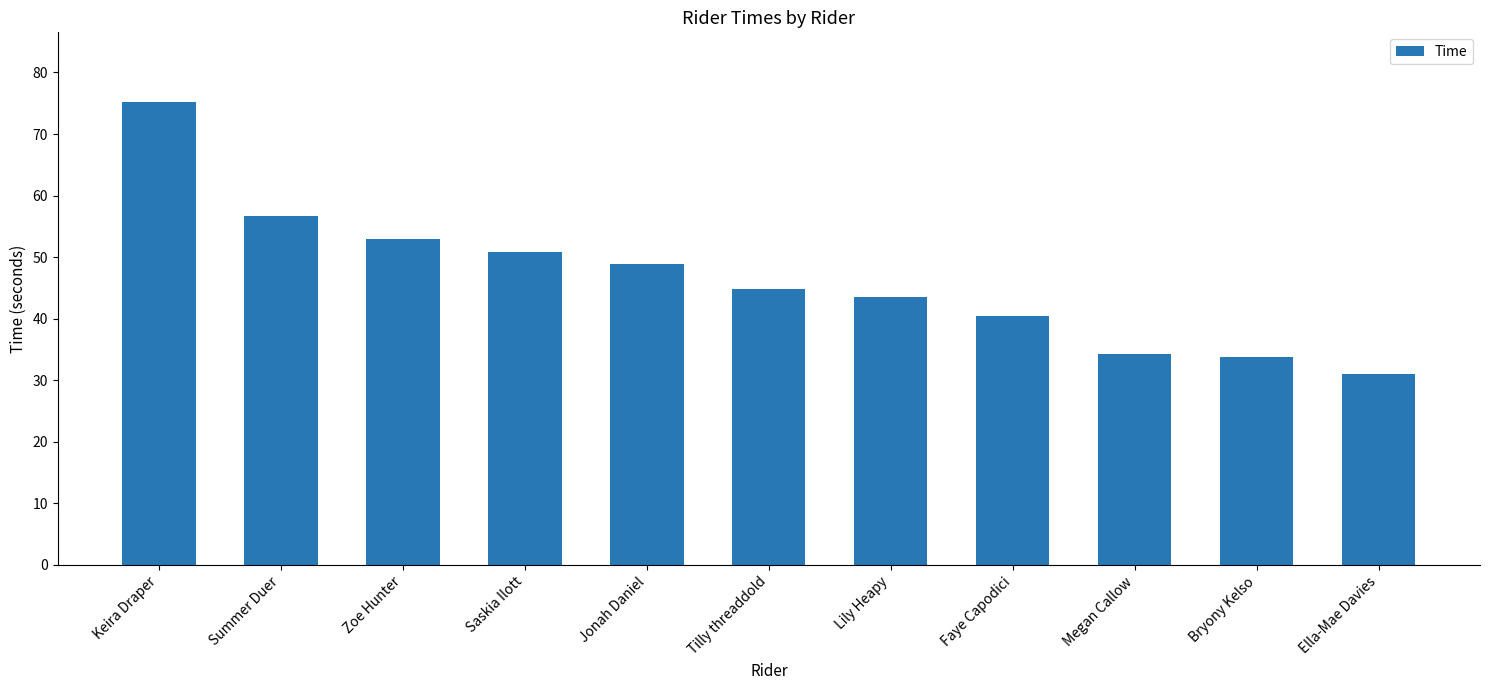

Reading left to right, what are all the values shown in this chart?

75.2	56.7	53.0	50.9	48.9	44.9	43.5	40.4	34.2	33.9	31.0